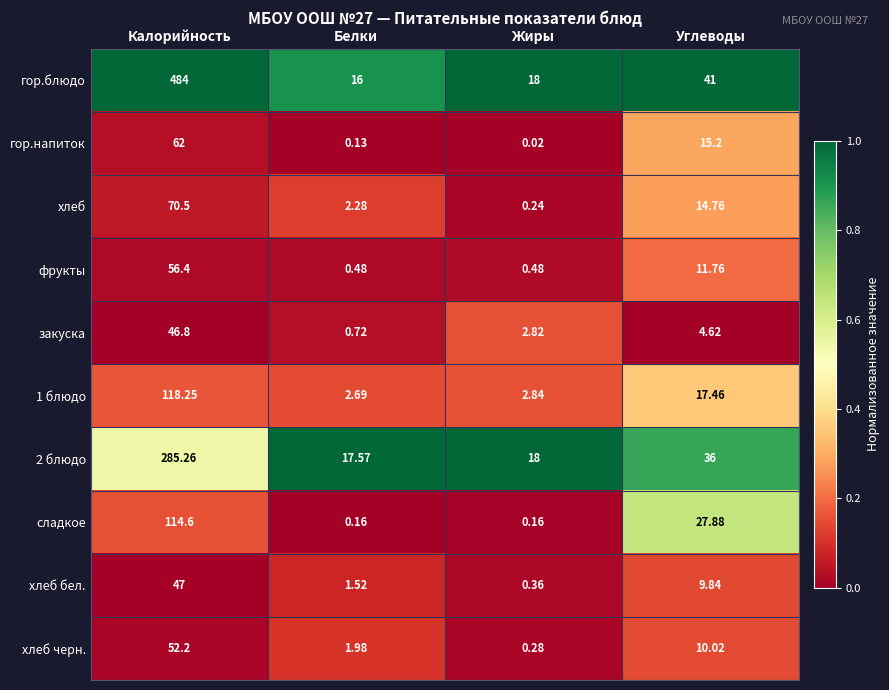

Which series has the largest total across all categories?

гор.блюдо